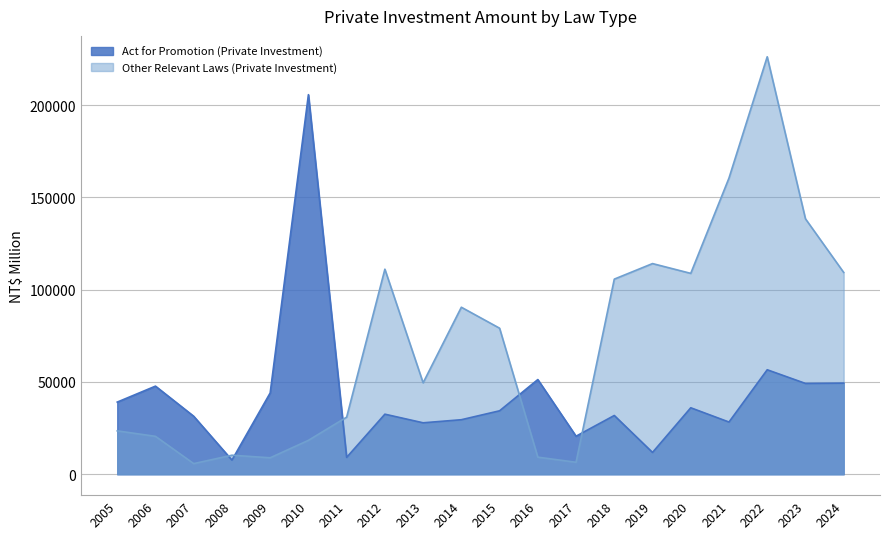

Rank the series at 2008 from highest to lowest value.

Other Relevant Laws (Private Investment), Act for Promotion (Private Investment)